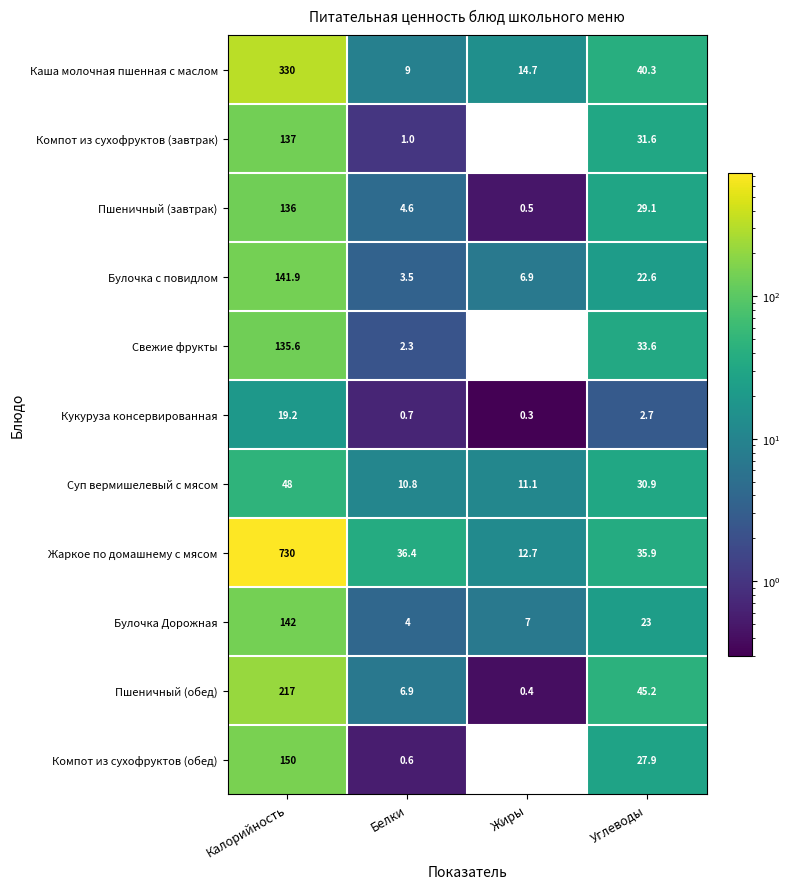

Which category has the lowest value across all series?

Жиры